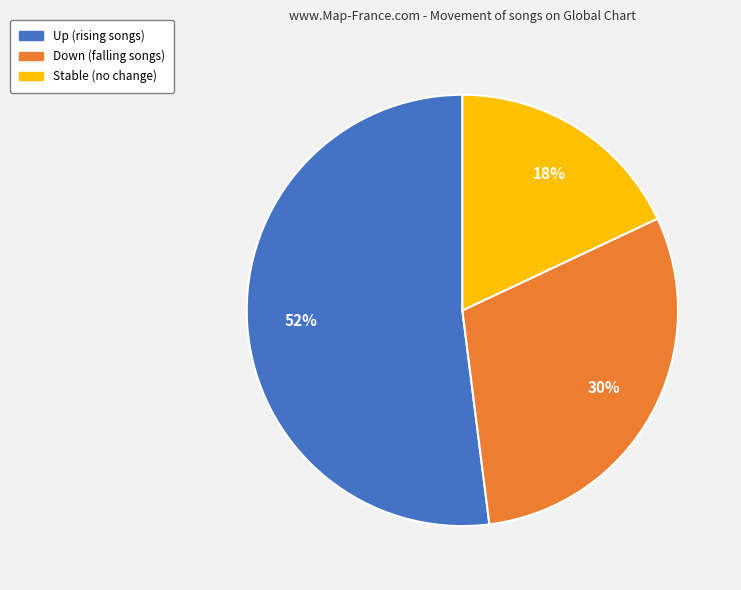

To the nearest percent, what is the average slice percentage?

33%